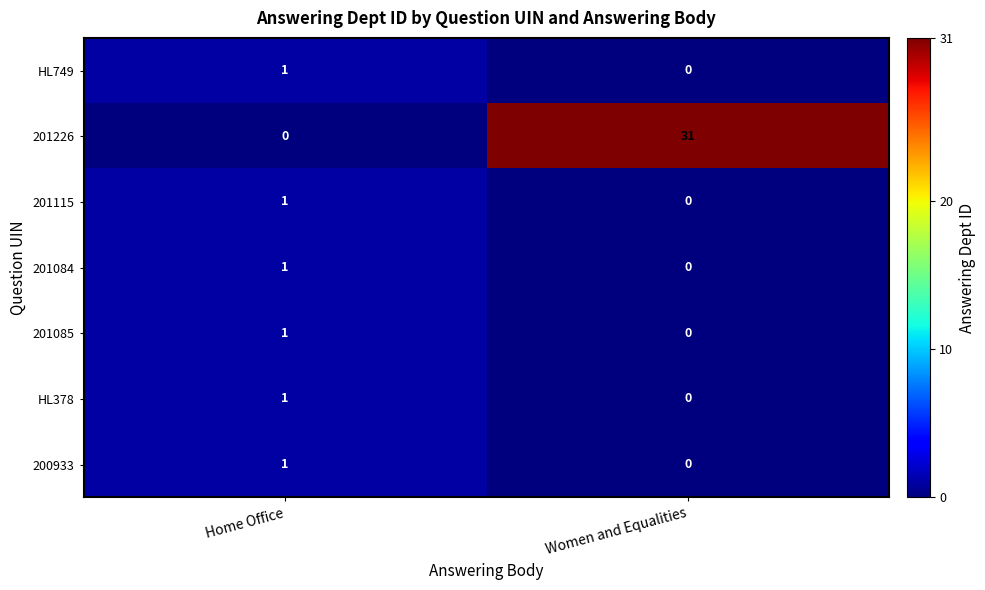

What is the spread (max minus min) of values at Home Office?

1